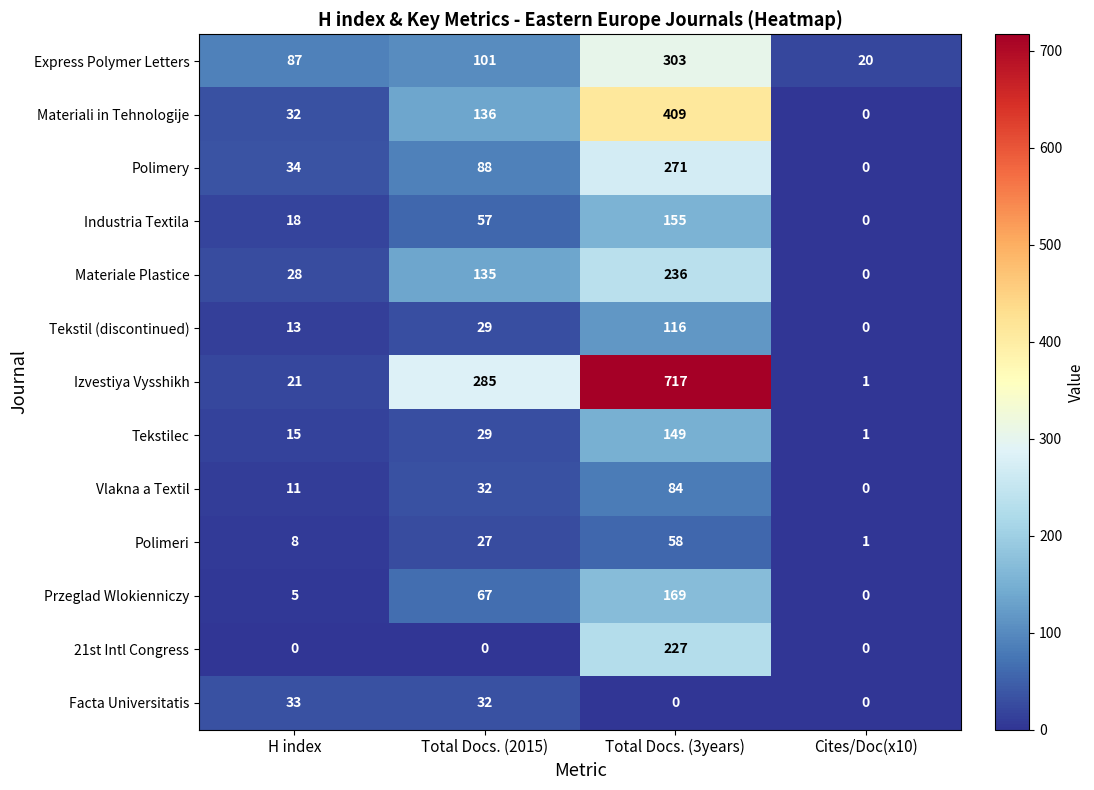

Which series changed the most between Total Docs. (3years) and Cites/Doc(x10)?

Izvestiya Vysshikh